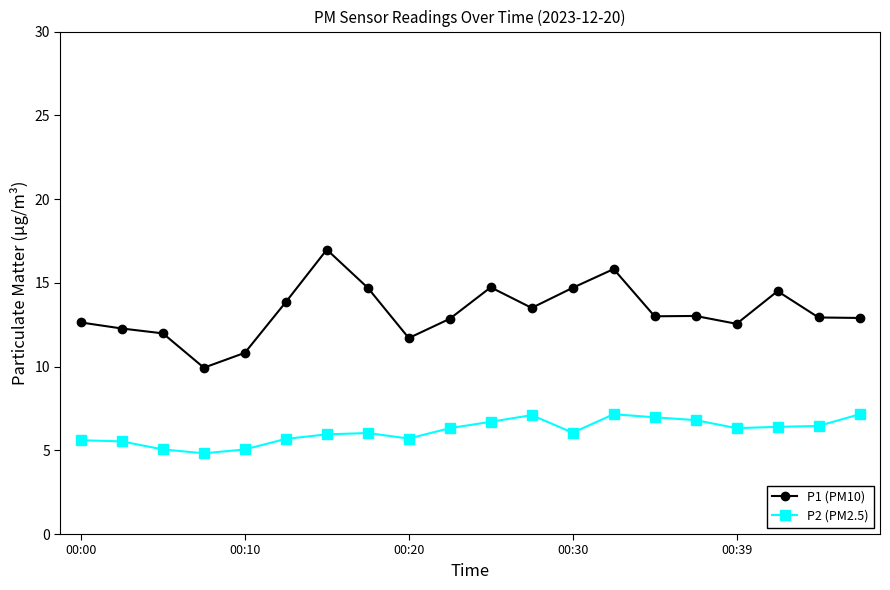

Which series has the largest range (max minus min)?

P1 (PM10)